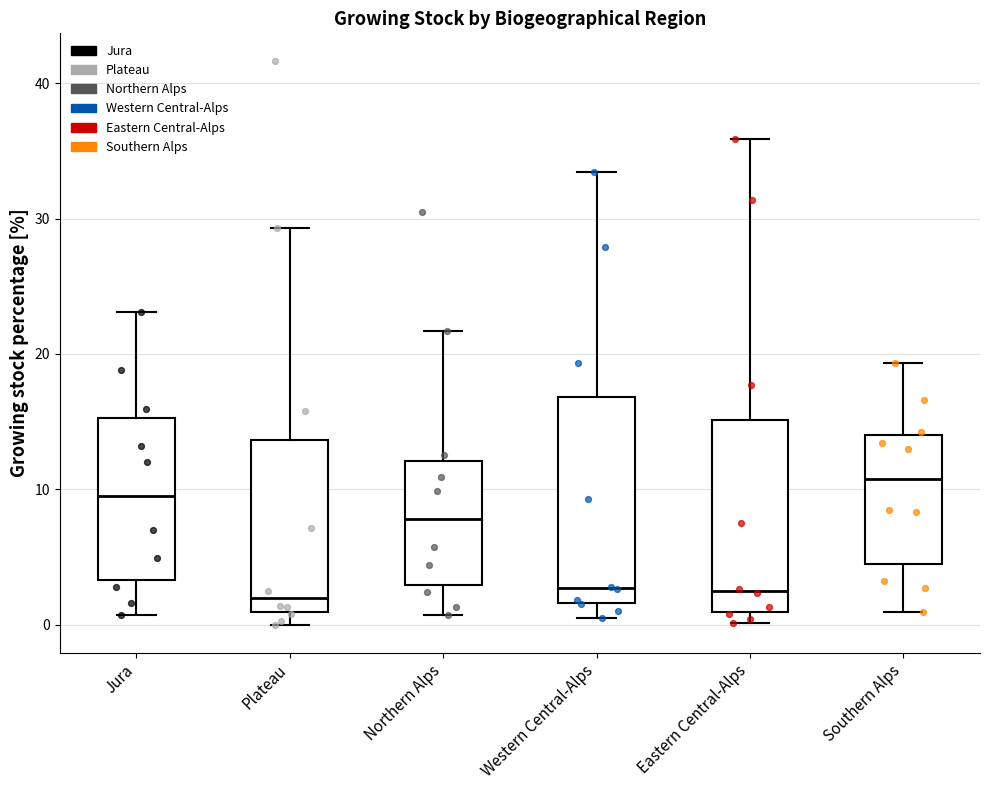

Reading left to right, transcribe this box plot: for each box, give where its median line is, the range the box spans, and where its two whiskers end, as read against the y-axis. The values are not printed on the chart, so give them approximately, as read against the axis.

Jura: median 10, box 3 to 15, whiskers 1 to 23
Plateau: median 2, box 1 to 14, whiskers 0 to 29
Northern Alps: median 8, box 3 to 12, whiskers 1 to 22
Western Central-Alps: median 3, box 2 to 17, whiskers 1 to 33
Eastern Central-Alps: median 2, box 1 to 15, whiskers 0 to 36
Southern Alps: median 11, box 4 to 14, whiskers 1 to 19